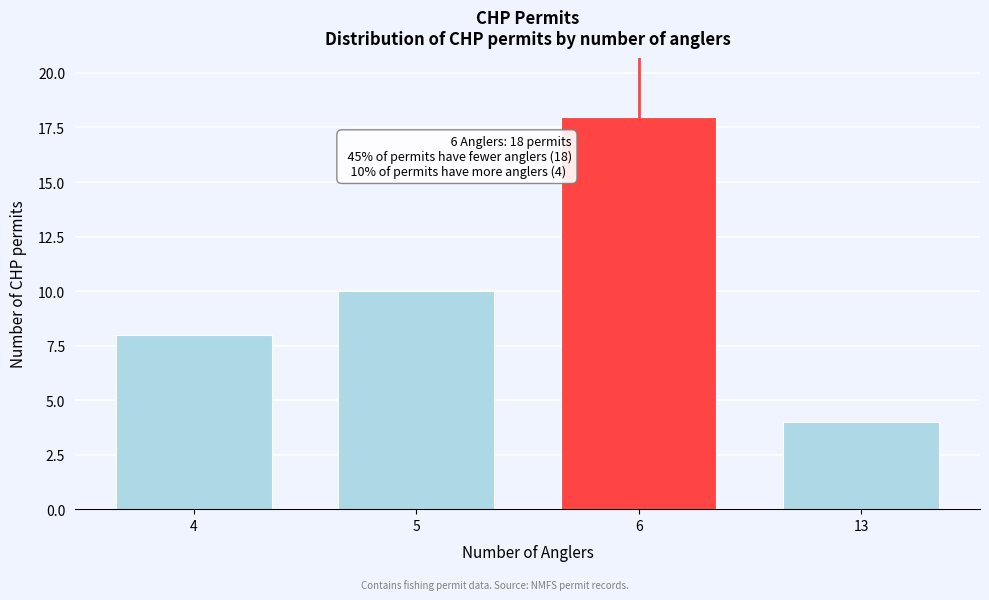

Reading left to right, transcribe all the data shown in this chart.

4=8	5=10	6=18	13=4